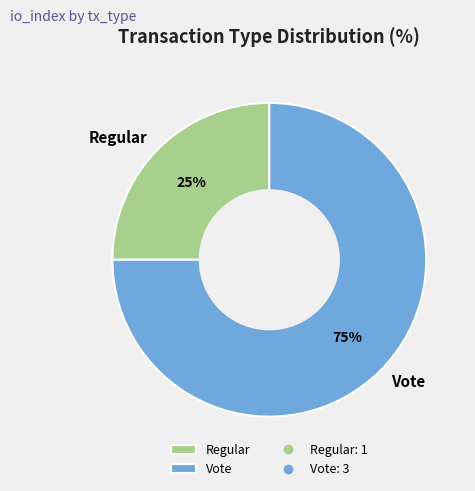

Approximately how many times larger is the value at Regular compared to Vote?

0.3